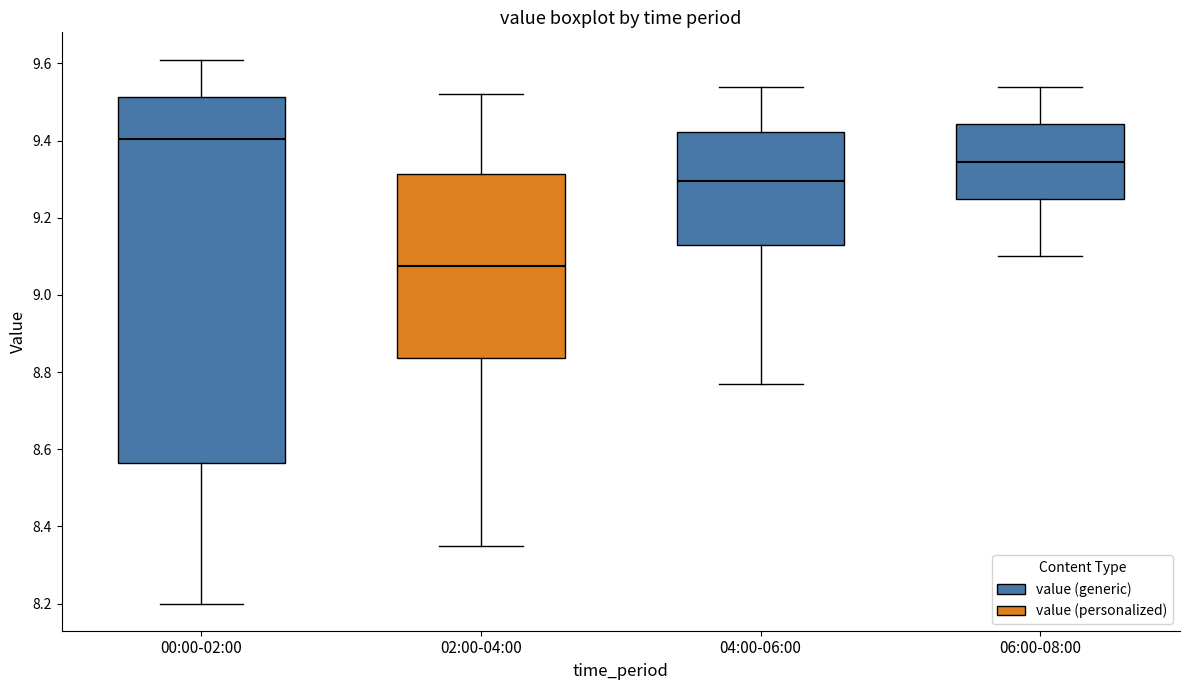

Reading left to right, transcribe this box plot: for each box, give where its median line is, the range the box spans, and where its two whiskers end, as read against the y-axis. The values are not printed on the chart, so give them approximately, as read against the axis.

00:00-02:00: median 9.40, box 8.56 to 9.52, whiskers 8.20 to 9.62
02:00-04:00: median 9.08, box 8.84 to 9.32, whiskers 8.36 to 9.52
04:00-06:00: median 9.30, box 9.14 to 9.42, whiskers 8.78 to 9.54
06:00-08:00: median 9.34, box 9.24 to 9.44, whiskers 9.10 to 9.54